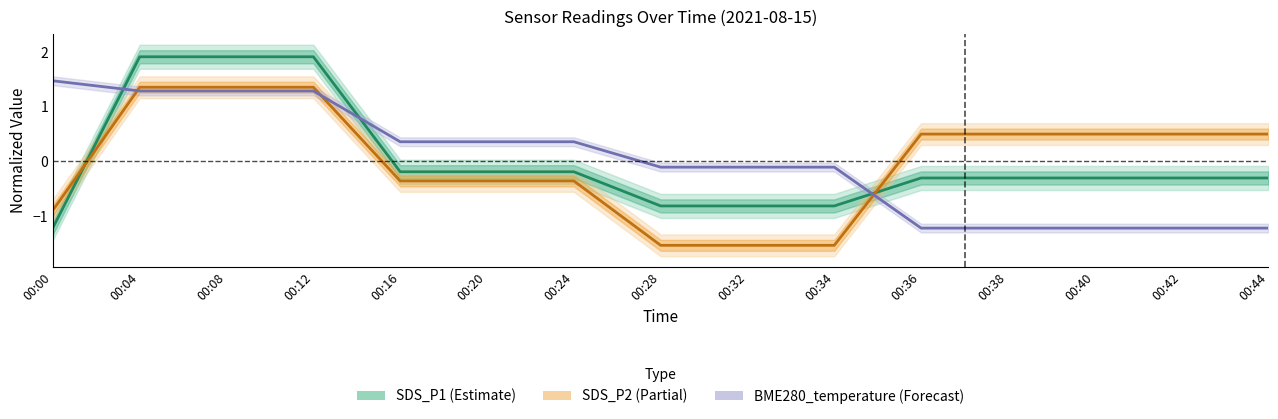

Reading left to right, what are all the values shown in this chart?

SDS_P1: -1.2	1.9	1.9	1.9	-0.2	-0.2	-0.2	-0.8	-0.8	-0.8	-0.3	-0.3	-0.3	-0.3	-0.3
SDS_P2: -0.9	1.4	1.4	1.4	-0.4	-0.4	-0.4	-1.5	-1.5	-1.5	0.5	0.5	0.5	0.5	0.5
BME280_temperature: 1.5	1.3	1.3	1.3	0.4	0.4	0.4	-0.1	-0.1	-0.1	-1.2	-1.2	-1.2	-1.2	-1.2